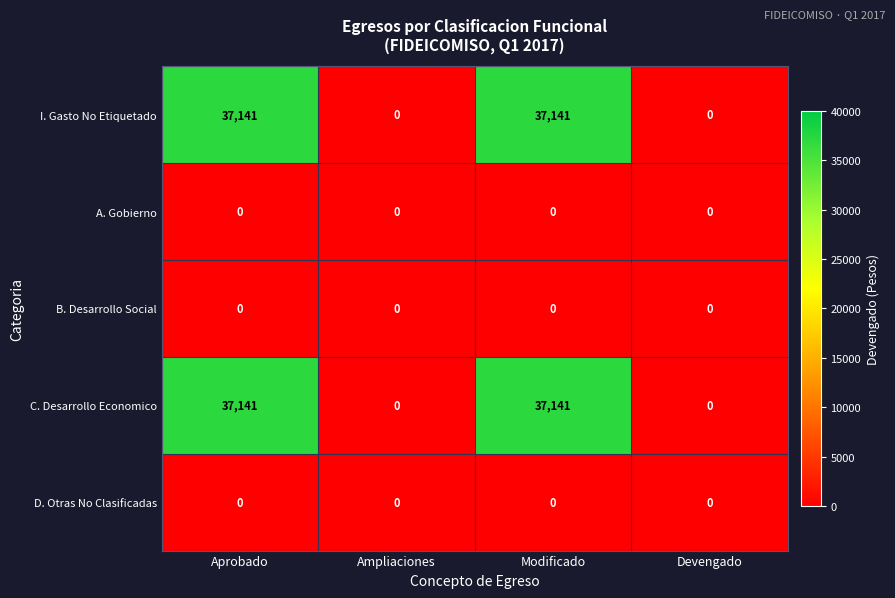

Reading left to right, extract all data points from this chart.

I. Gasto No Etiquetado: 37141	0	37141	0
A. Gobierno: 0	0	0	0
B. Desarrollo Social: 0	0	0	0
C. Desarrollo Economico: 37141	0	37141	0
D. Otras No Clasificadas: 0	0	0	0